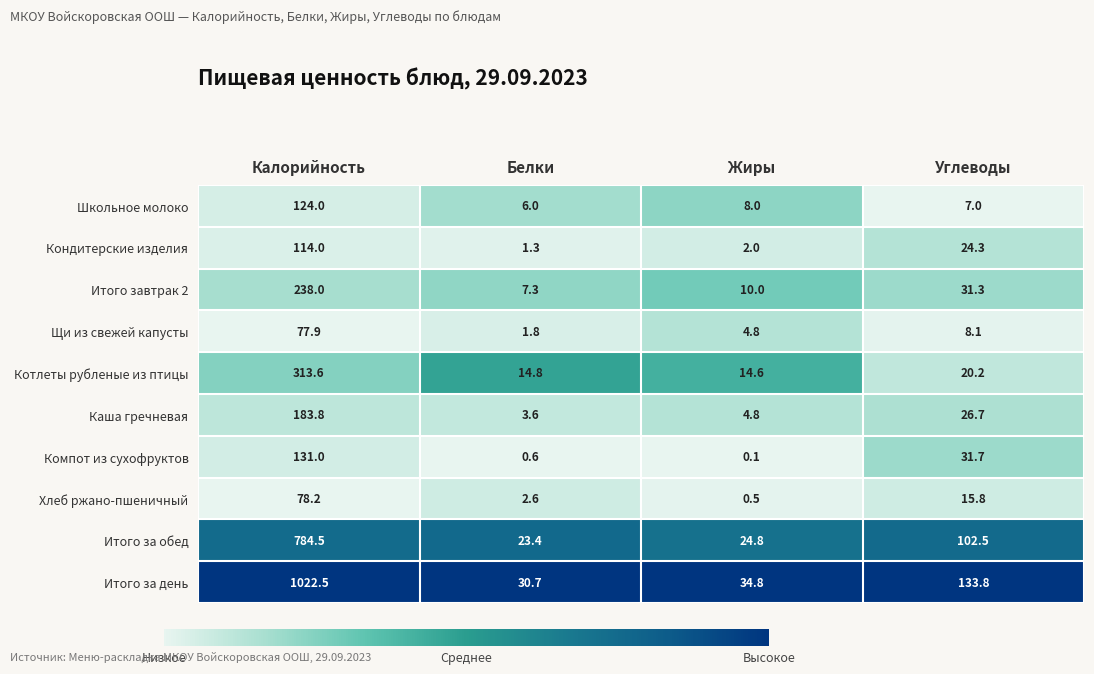

Rank the series by their maximum value, from lowest to highest.

Щи из свежей капусты, Хлеб ржано-пшеничный, Кондитерские изделия, Школьное молоко, Компот из сухофруктов, Каша гречневая, Итого завтрак 2, Котлеты рубленые из птицы, Итого за обед, Итого за день